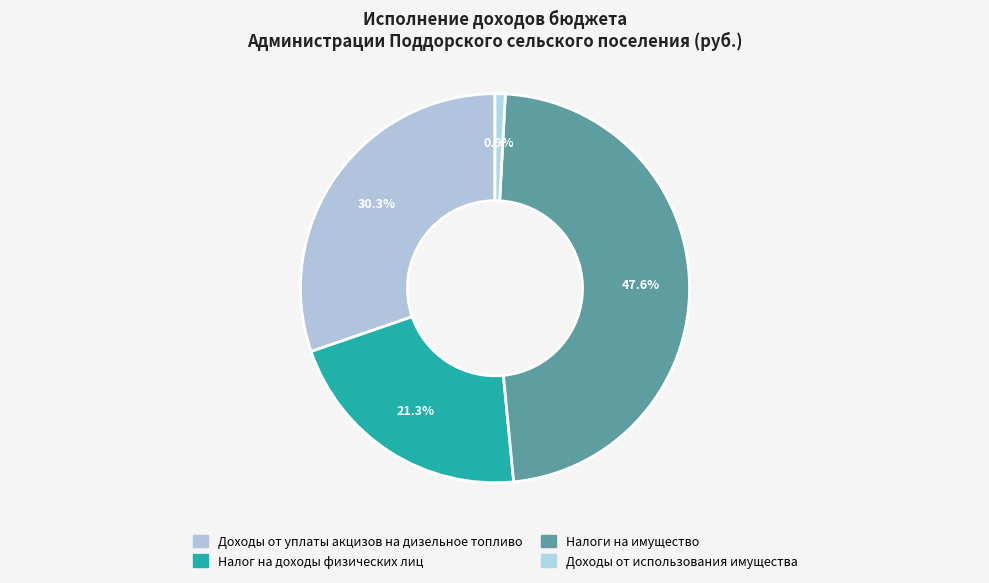

What percentage is the Доходы от использования имущества slice, to the nearest percent?

1%